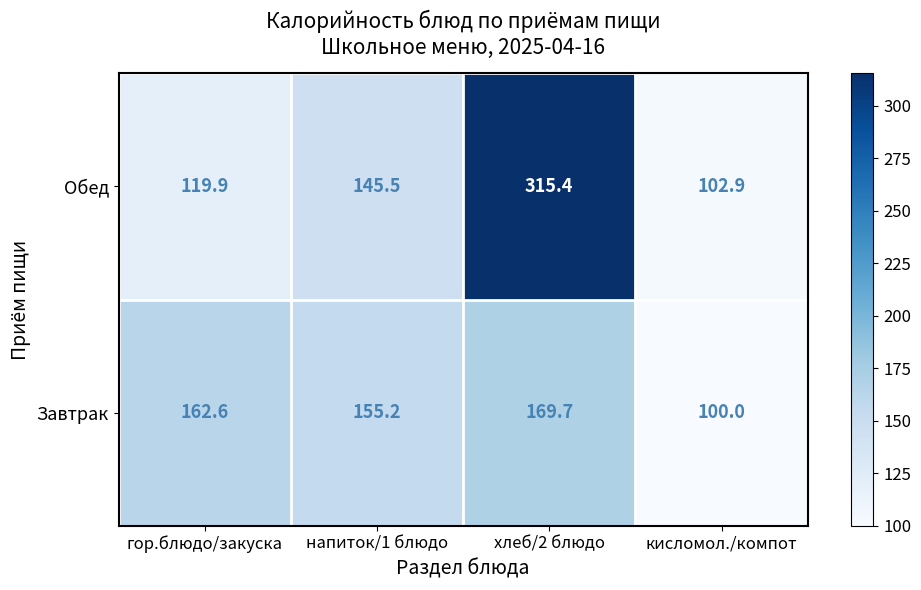

What is the difference between the second highest and second lowest values in the Завтрак series?

7.4